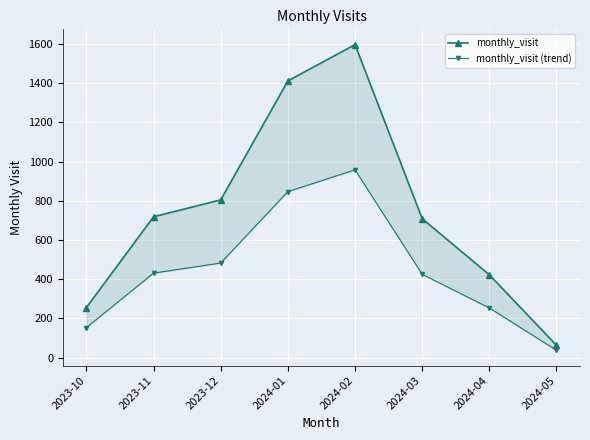

At which label is monthly_visit (trend) closest to 497?

2023-12